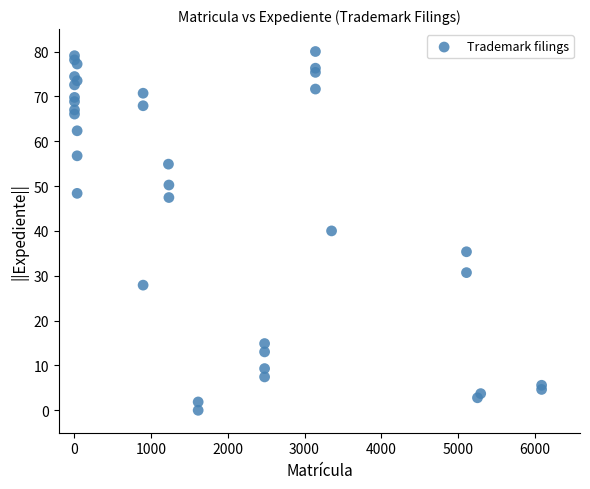

What is the range of X values (max minus min)?

6082.0